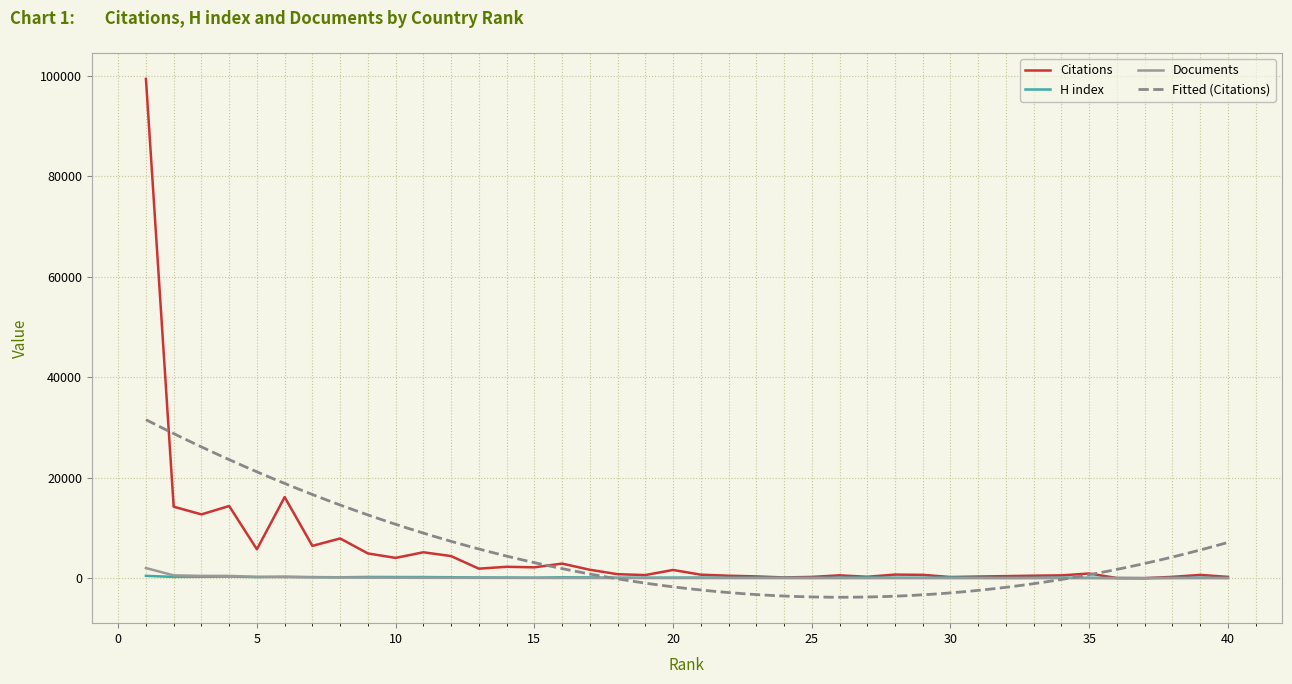

True or false: Citations has a value of 2338 at 17.

False